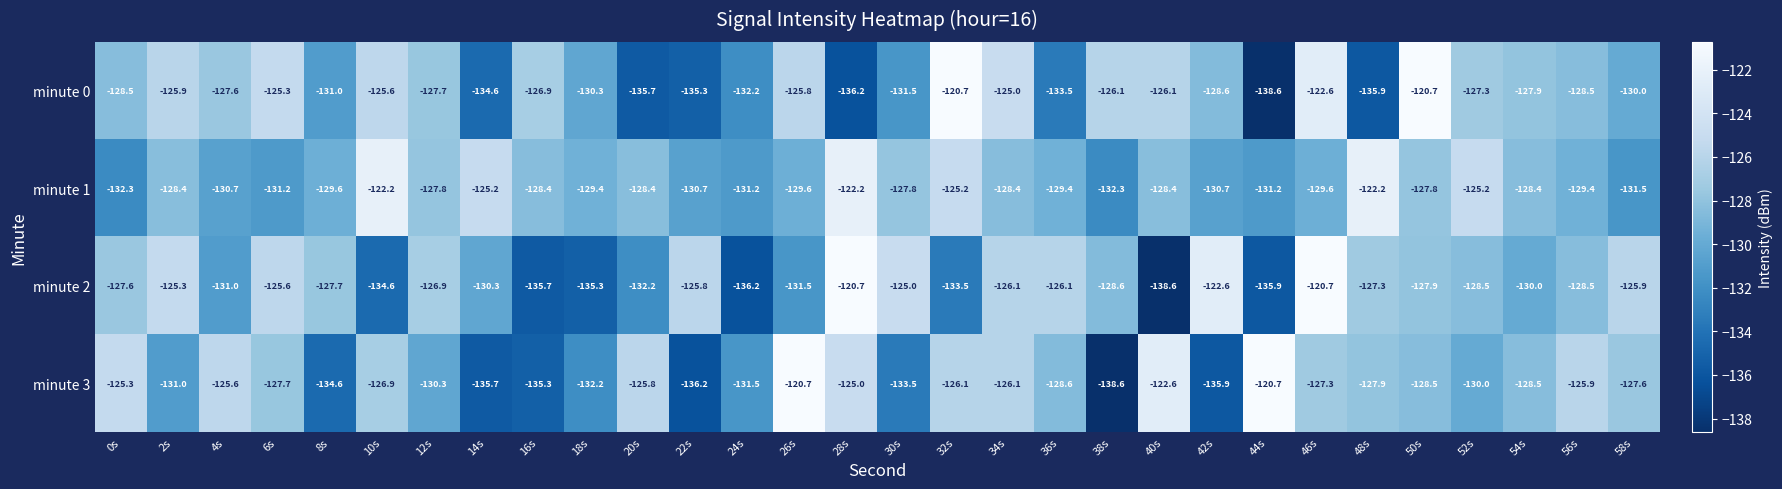

How many distinct data groups are displayed?

4